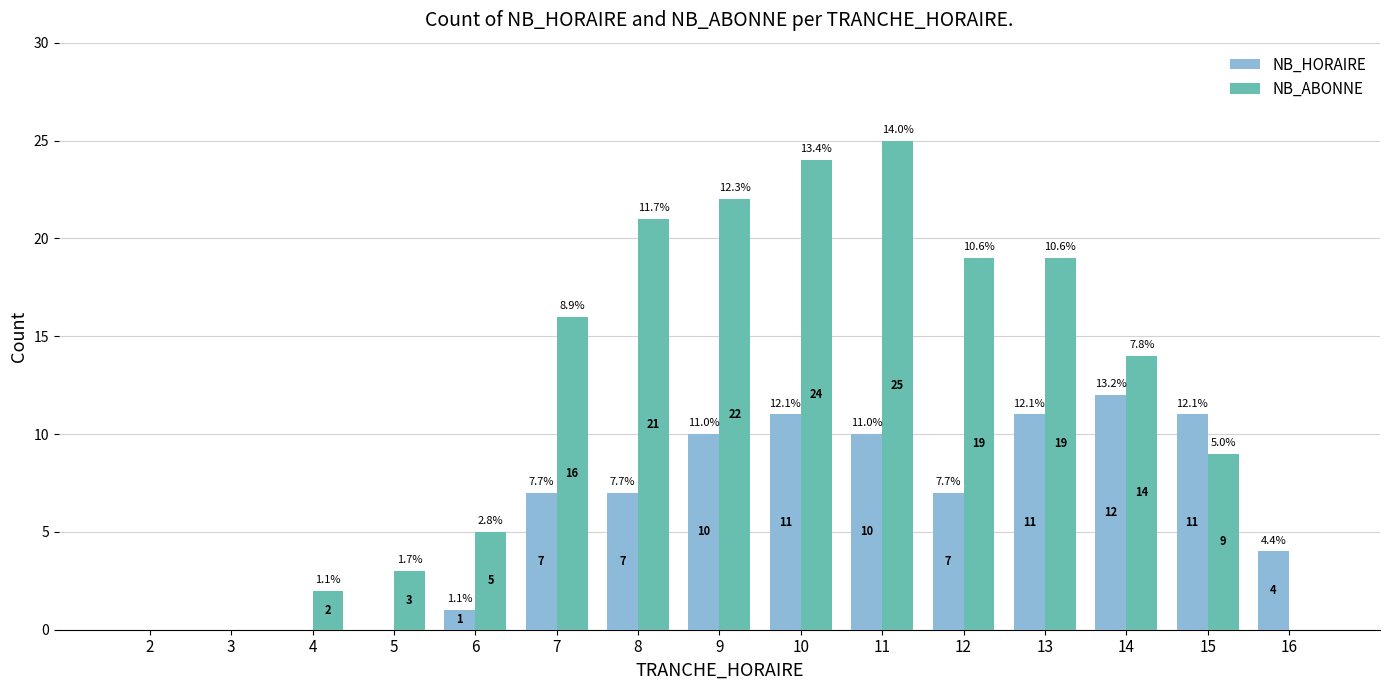

Reading left to right, list all the values displayed in this chart.

NB_HORAIRE: 2=0	3=0	4=0	5=0	6=1	7=7	8=7	9=10	10=11	11=10	12=7	13=11	14=12	15=11	16=4
NB_ABONNE: 2=0	3=0	4=2	5=3	6=5	7=16	8=21	9=22	10=24	11=25	12=19	13=19	14=14	15=9	16=0